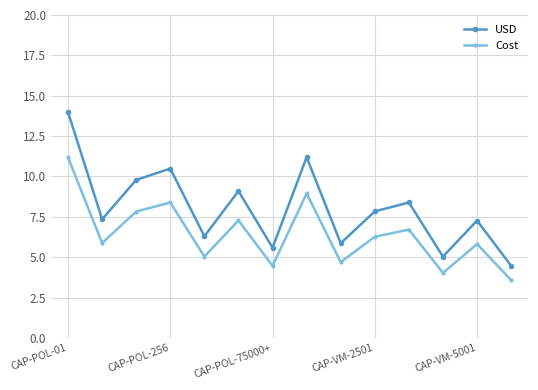

What is the value of the Cost point at the 12th from the left?

4.0